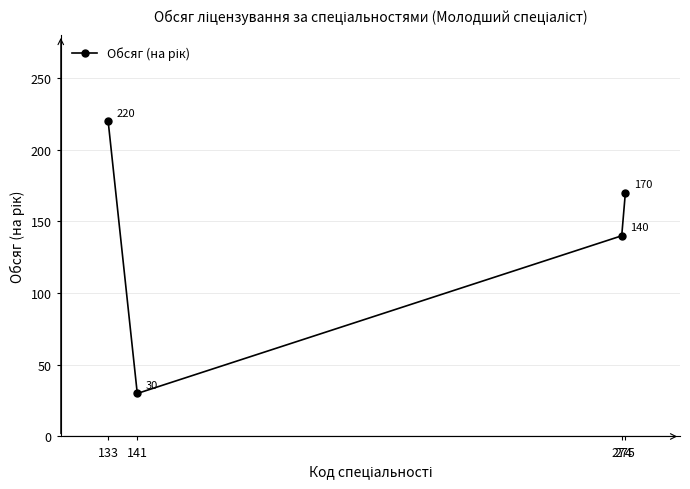

How many lines are shown in the chart?

1